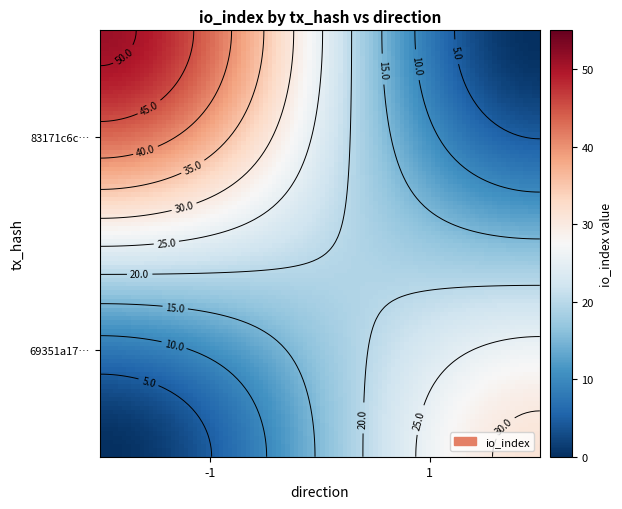

Reading left to right, transcribe all the data shown in this chart.

83171c6c8e16294825d8555f2721a2139532720: -1	51
69351a17d14c312f3945acfadbeceecd1fce4f2: 1	31